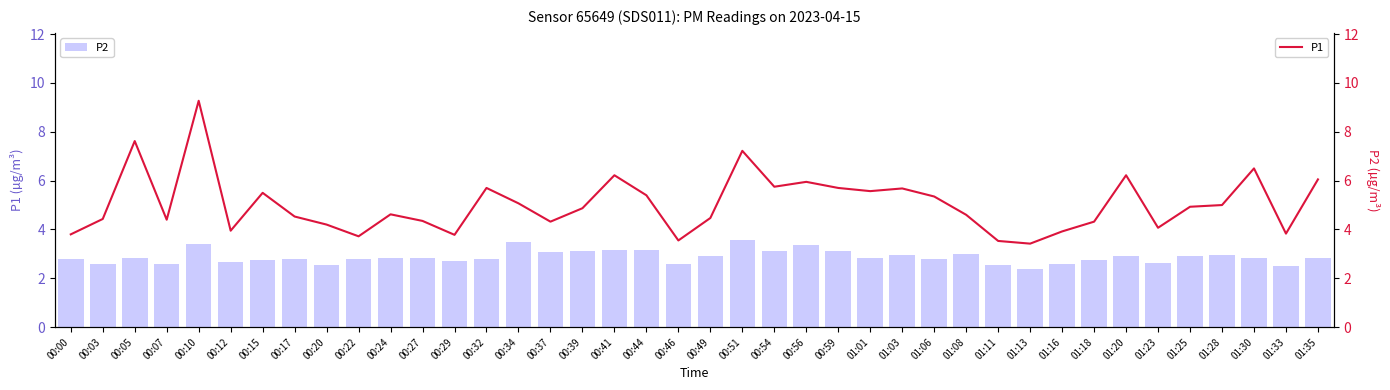

What is the sum of the P1 values at 00:27 and 01:01?

9.9